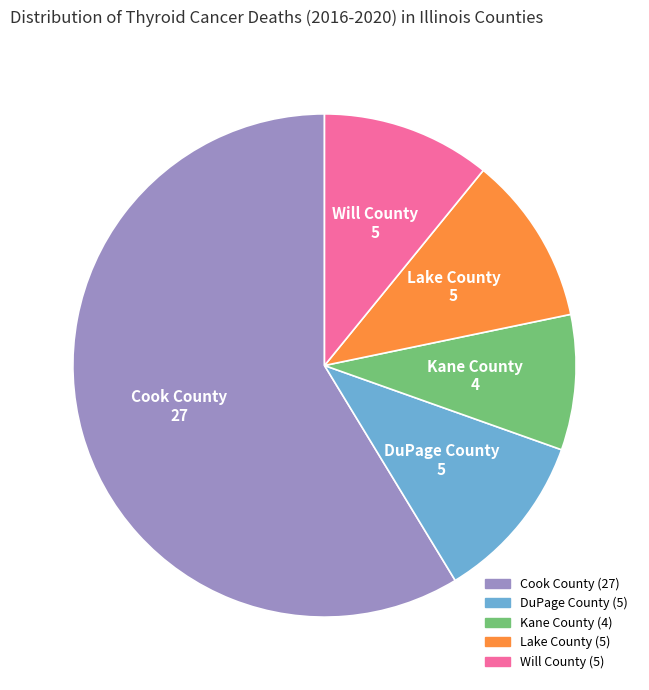

What is the smallest slice in the pie chart?

Kane County